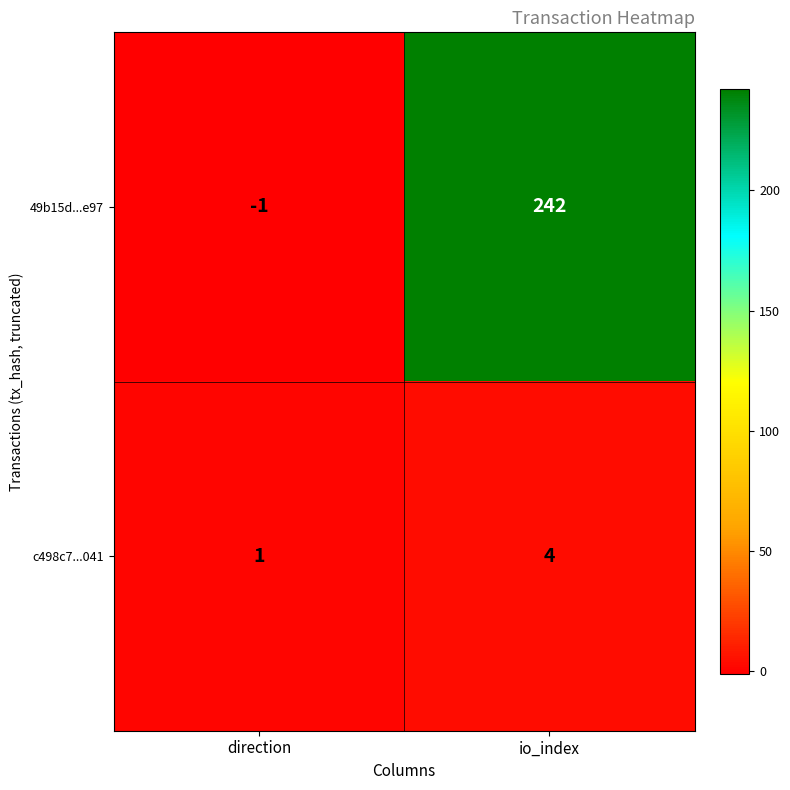

Where is 49b15d...e97 nearest to the value 120?

direction